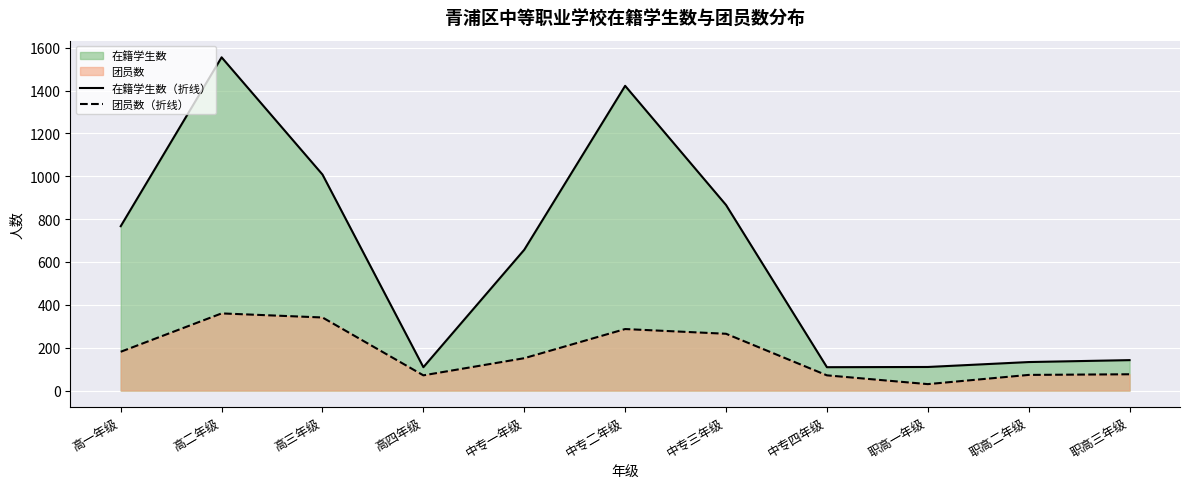

What is the difference between the highest and lowest values at 高四年级?

38